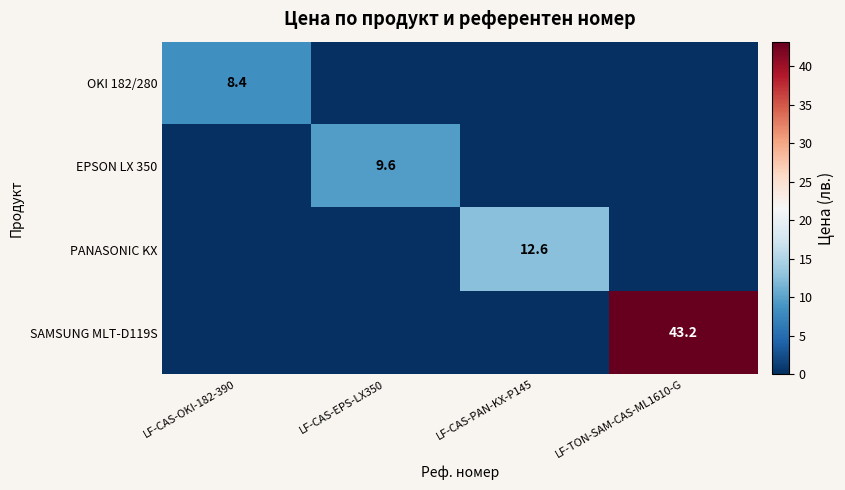

The value of PANASONIC KX at LF-CAS-PAN-KX-P145 is 12.6. True or false?

True